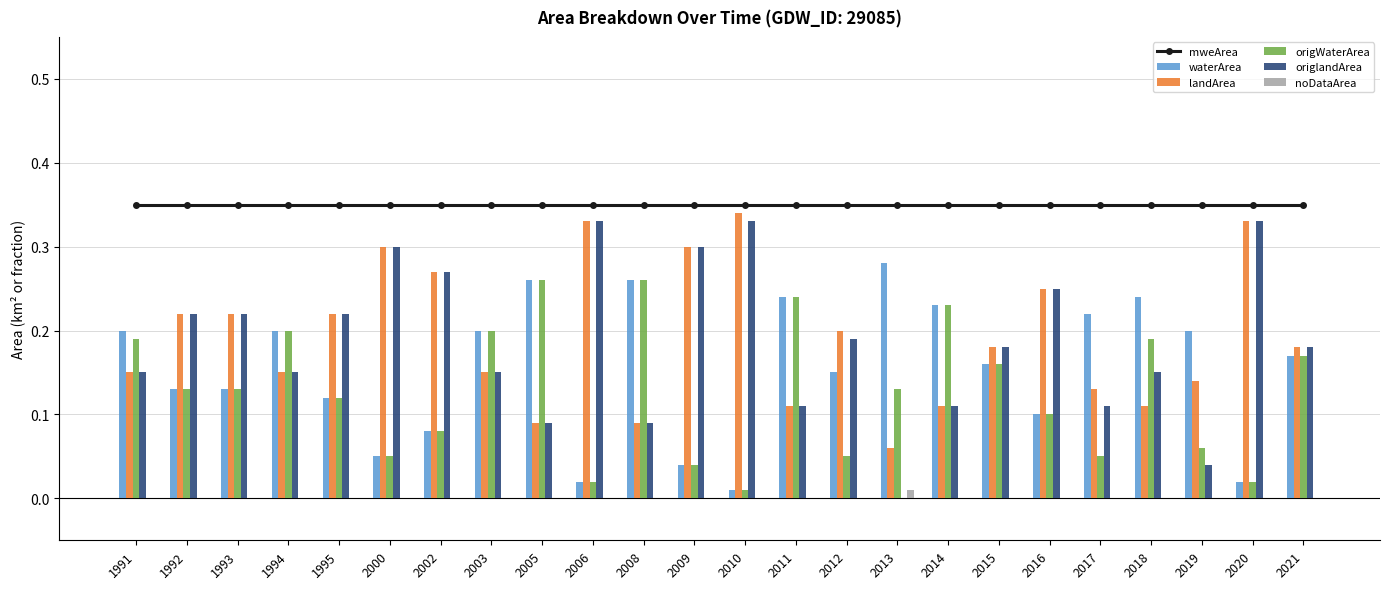

At which category does the chart reach its peak across all series?

1991